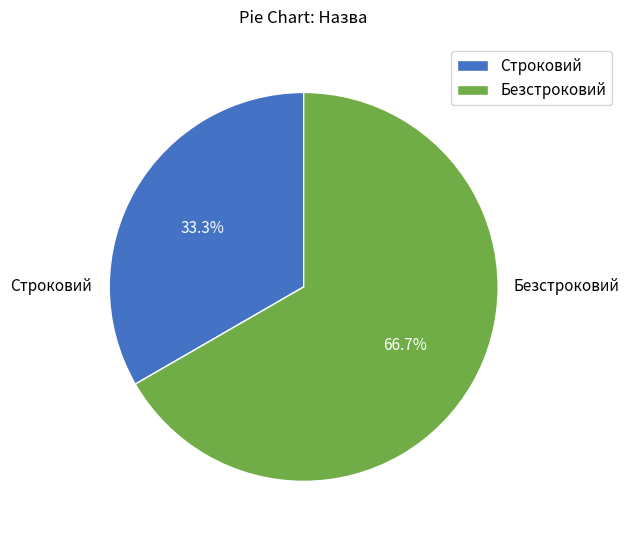

To the nearest percent, what is the difference between the largest and smallest slice percentages?

33%